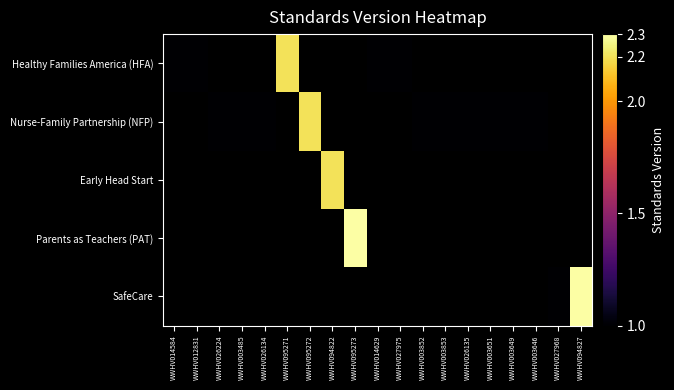

What is the highest value of the Healthy Families America (HFA) series?

2.2